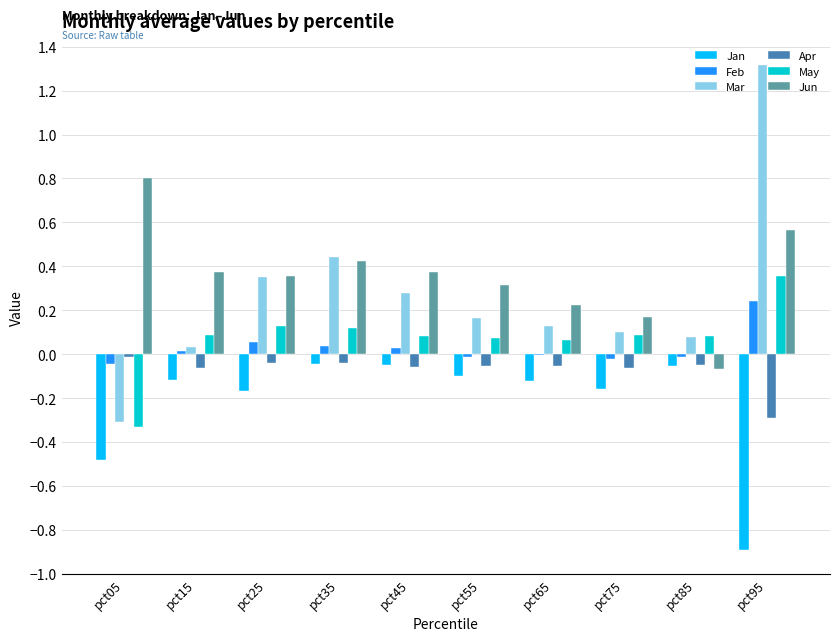

Where does the May series first go above 0?

pct15